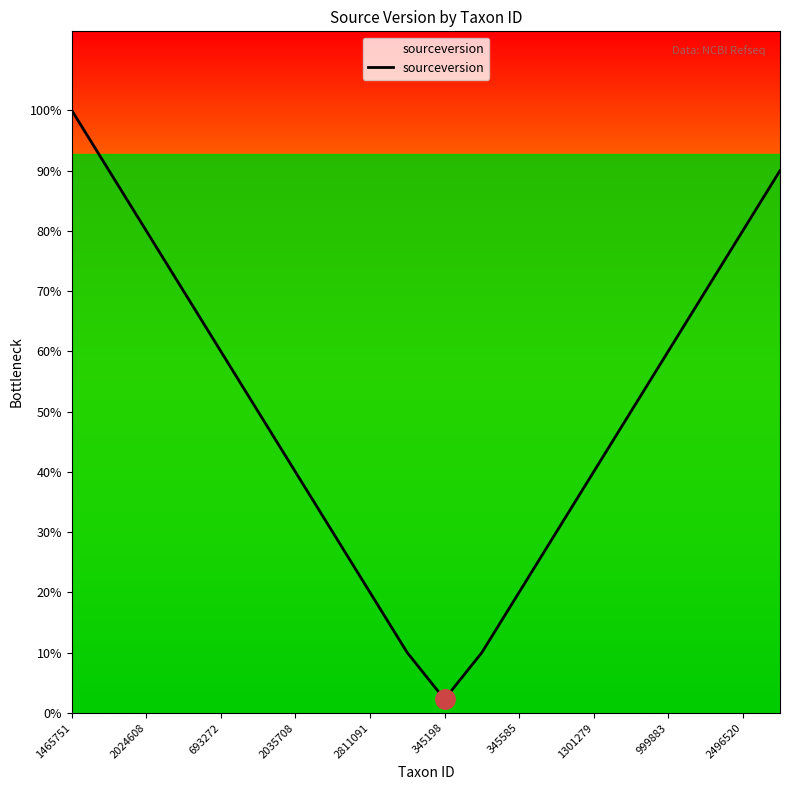

What is the label of the 20th point from the right?

1465751